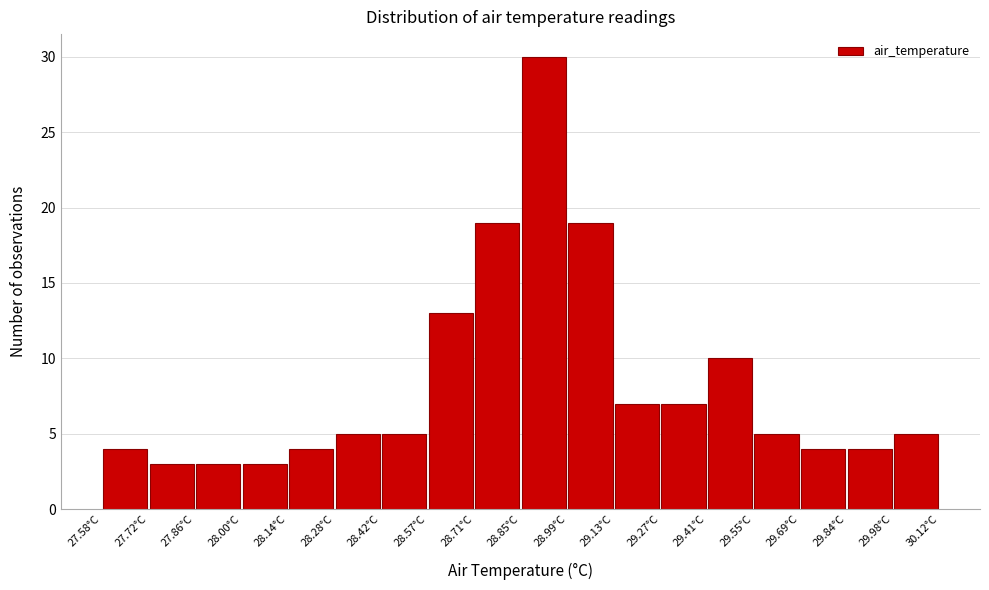

Reading left to right, transcribe this chart: for each bar, give the range it covers on the x-axis and its height. Neither the bar edges nor the heights are printed on the chart, so give them approximately, as read against the axes.

27.58 to 27.72: 4
27.72 to 27.86: 3
27.86 to 28.00: 3
28.00 to 28.14: 3
28.14 to 28.28: 4
28.28 to 28.42: 5
28.42 to 28.56: 5
28.56 to 28.70: 13
28.70 to 28.84: 19
28.84 to 28.98: 30
28.98 to 29.12: 19
29.12 to 29.28: 7
29.28 to 29.42: 7
29.42 to 29.56: 10
29.56 to 29.70: 5
29.70 to 29.84: 4
29.84 to 29.98: 4
29.98 to 30.12: 5